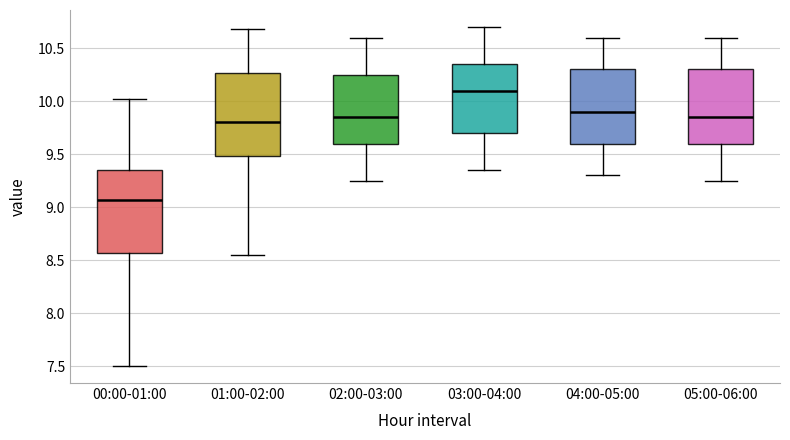

Where does the lower whisker of the box for 04:00-05:00 end on the y-axis? The values are not printed on the chart, so give them approximately, as read against the axis.

9.30